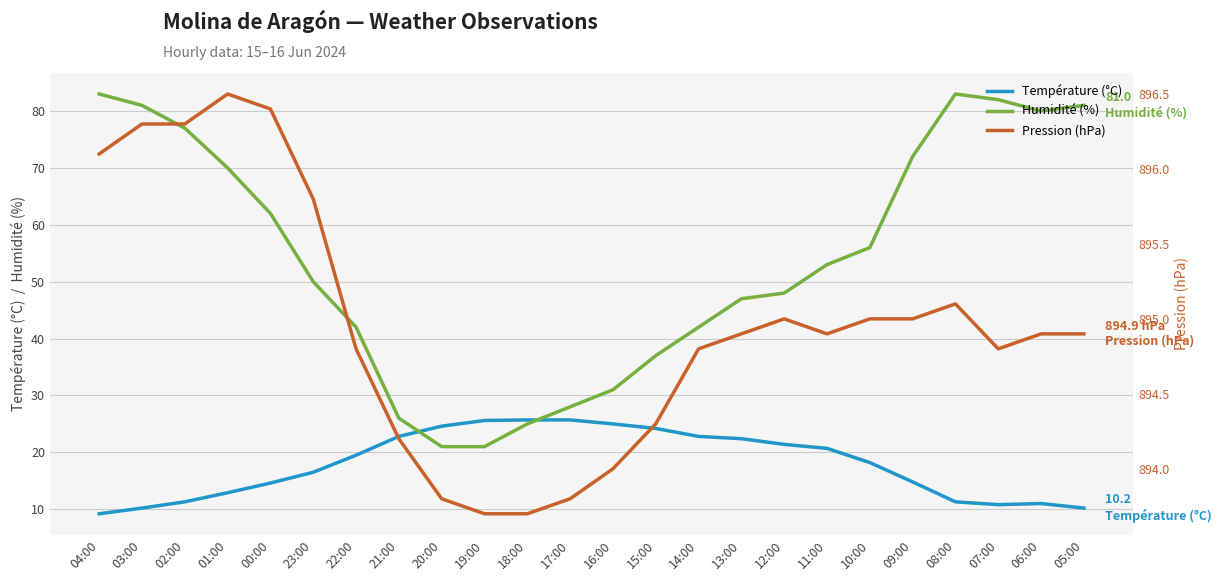

What are all the series names shown in the legend?

Température (°C), Humidité (%), Pression (hPa)